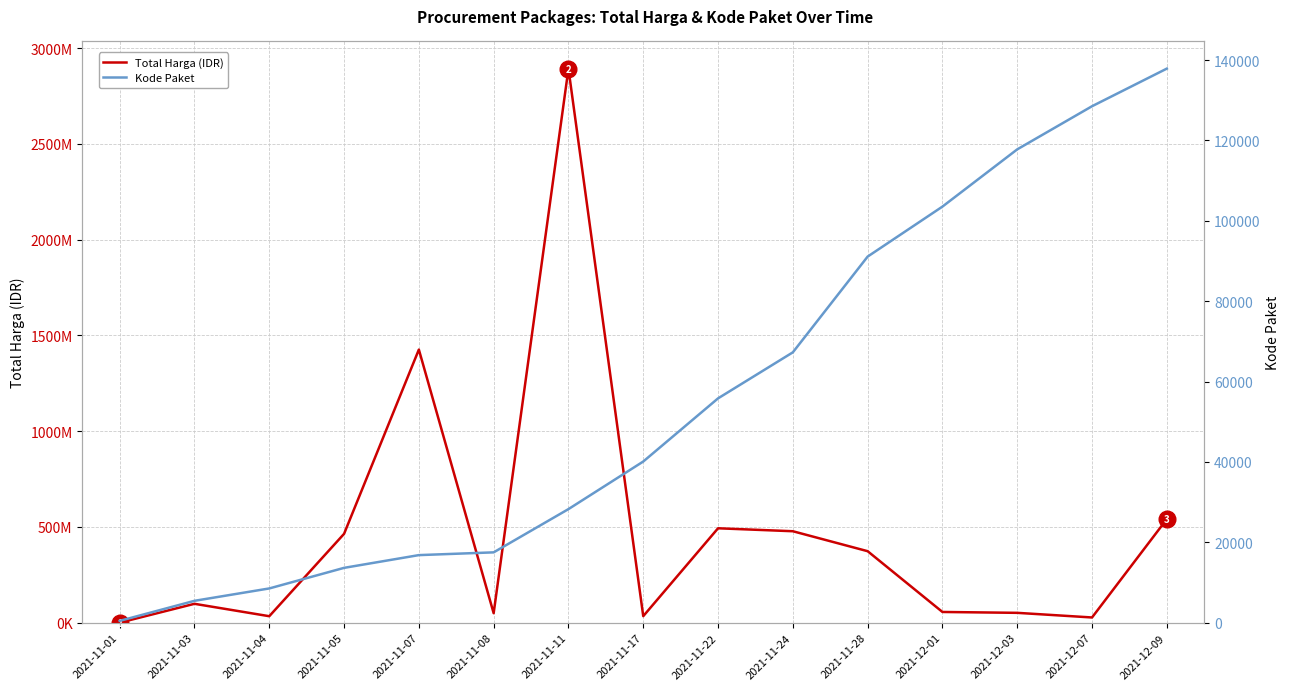

What position from the left is 2021-11-22?

9